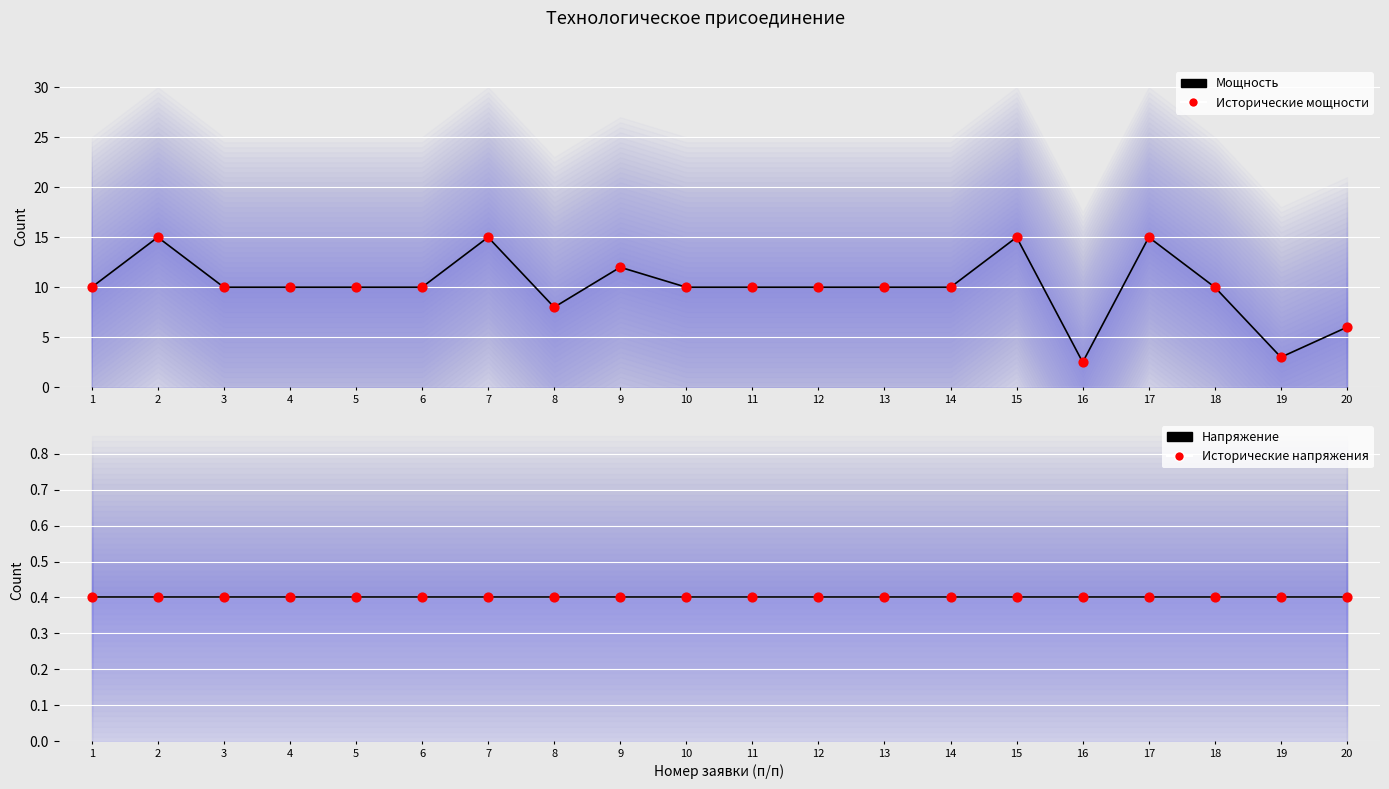

Which series reaches the maximum Y coordinate?

Мощность (линия)